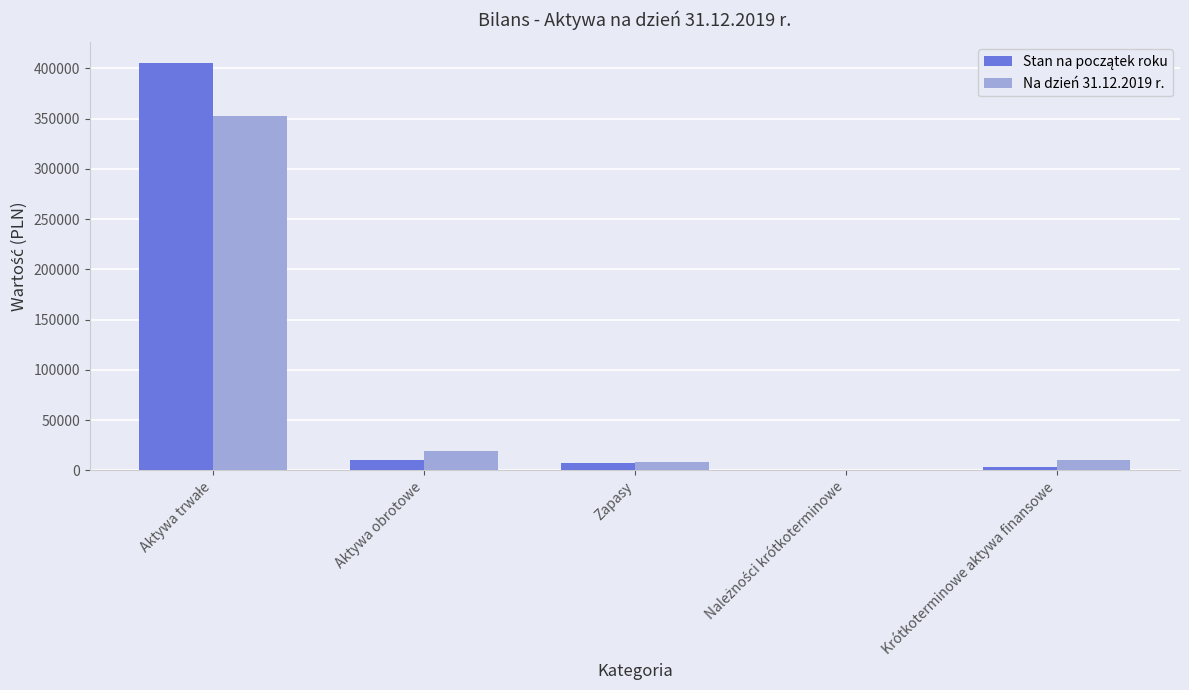

What is the maximum value shown in the chart?

405654.2